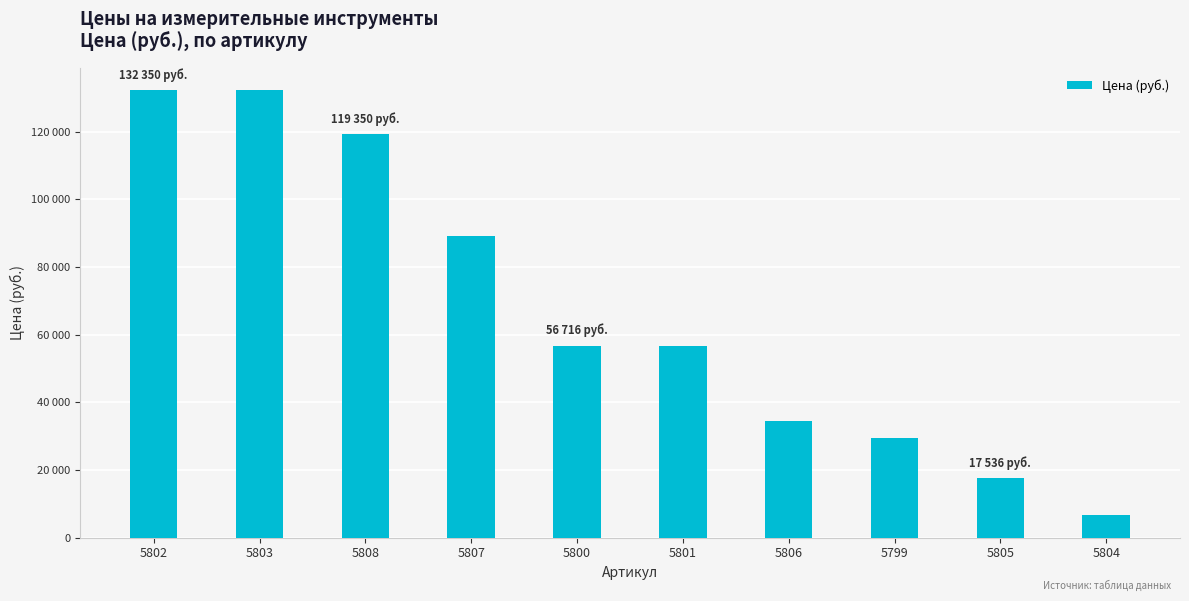

Does the chart contain any negative values?

No